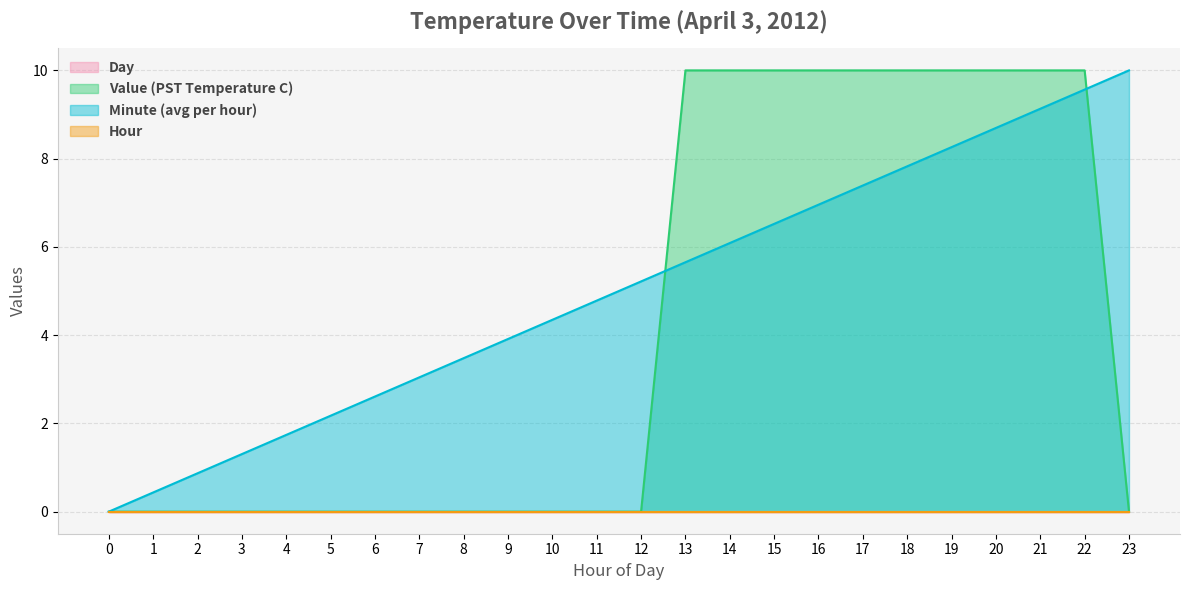

True or false: Value (PST Temperature C) has more than 0 interior local peaks.

False